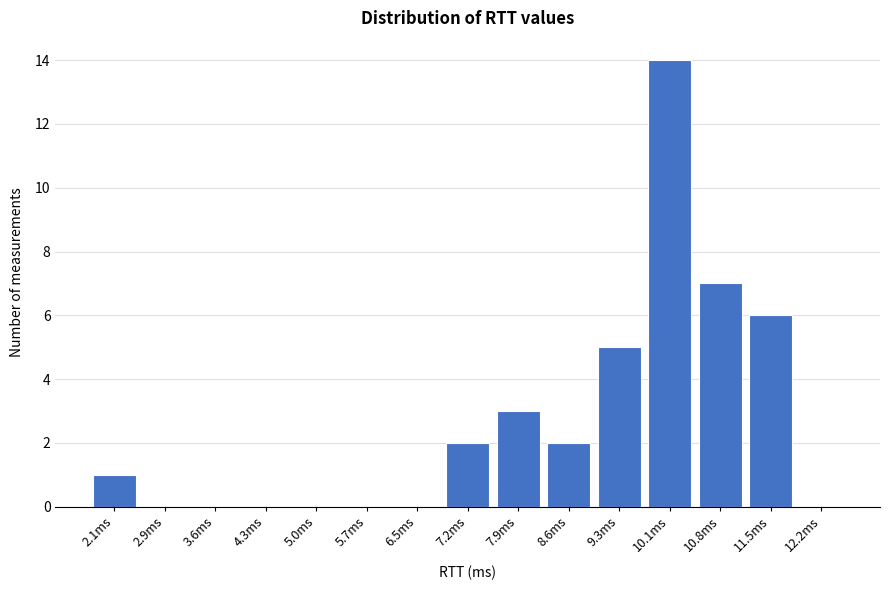

What is the height of the bar covering 10.4 to 11.1 on the x-axis? Neither the bar edges nor the heights are printed on the chart, so give them approximately, as read against the axes.

7